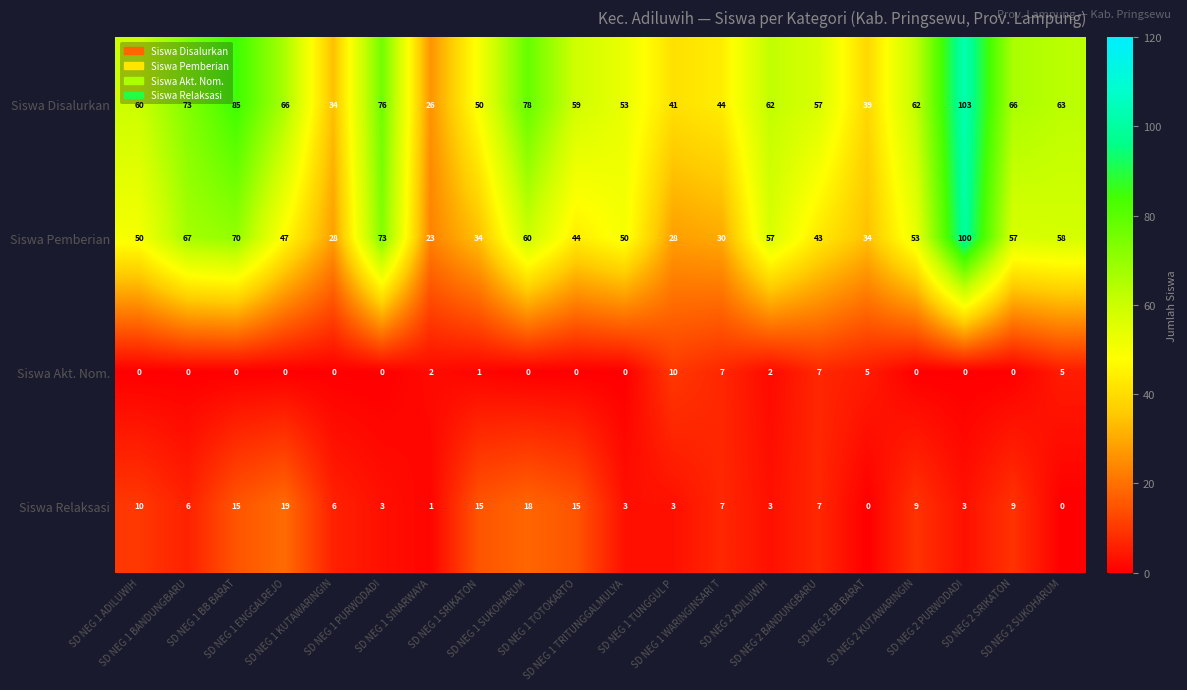

List the series in order of their peak value, highest first.

Siswa Disalurkan, Siswa Pemberian, Siswa Relaksasi, Siswa Akt. Nom.